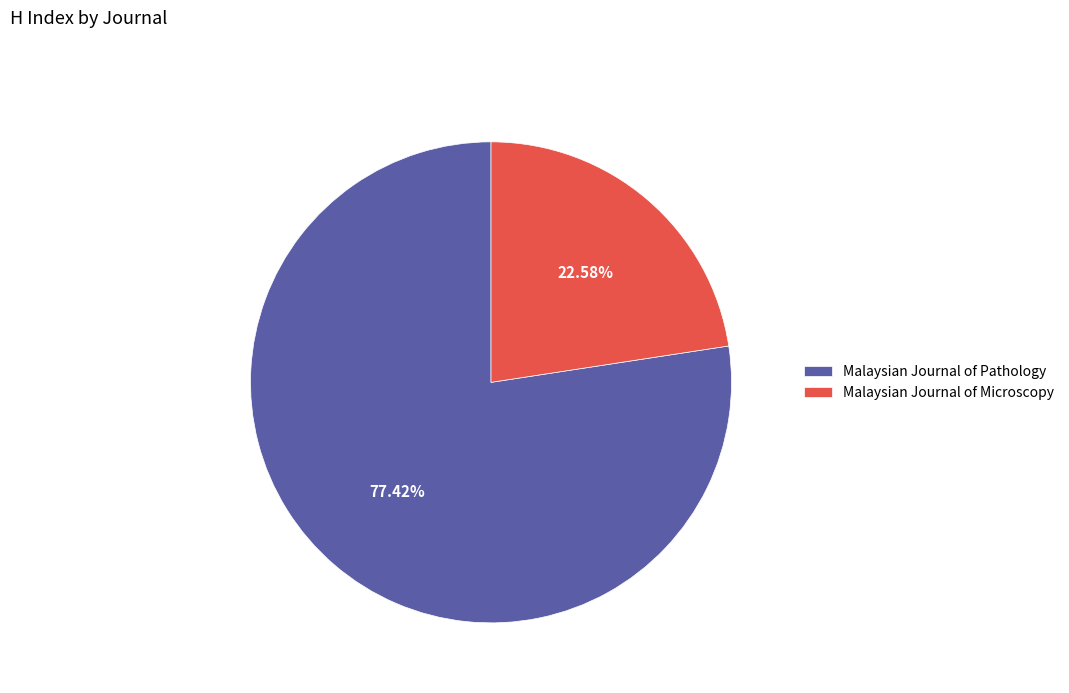

Count the number of slices in the pie.

2